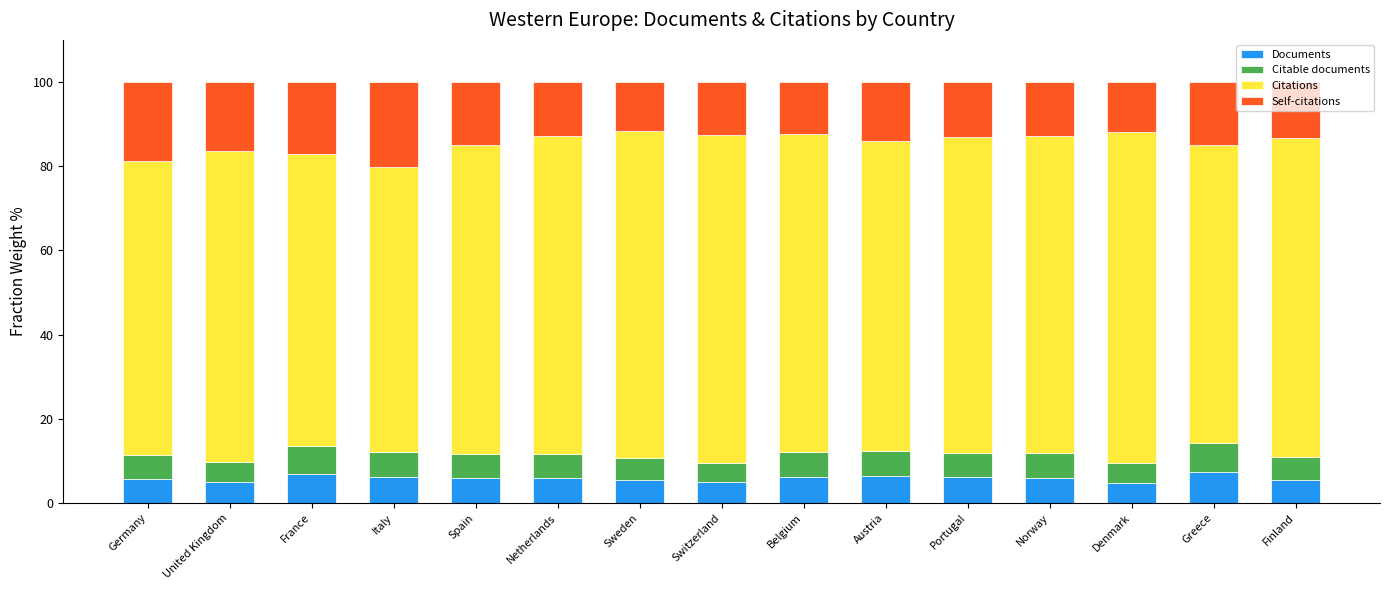

What is the difference between the second highest and minimum values in the Documents series?

2.1